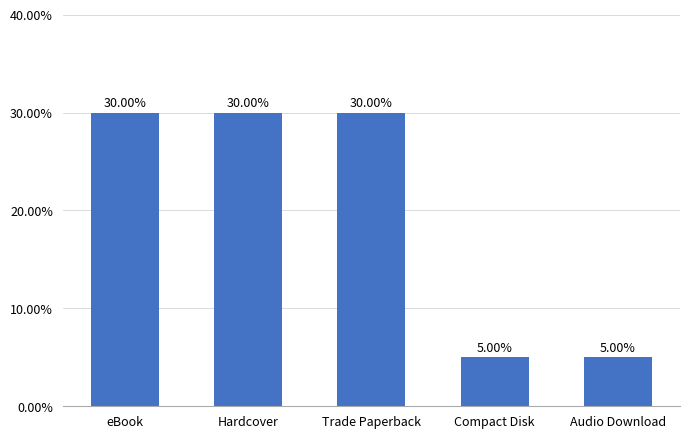

Is it true that the value at eBook is 0.5?

False